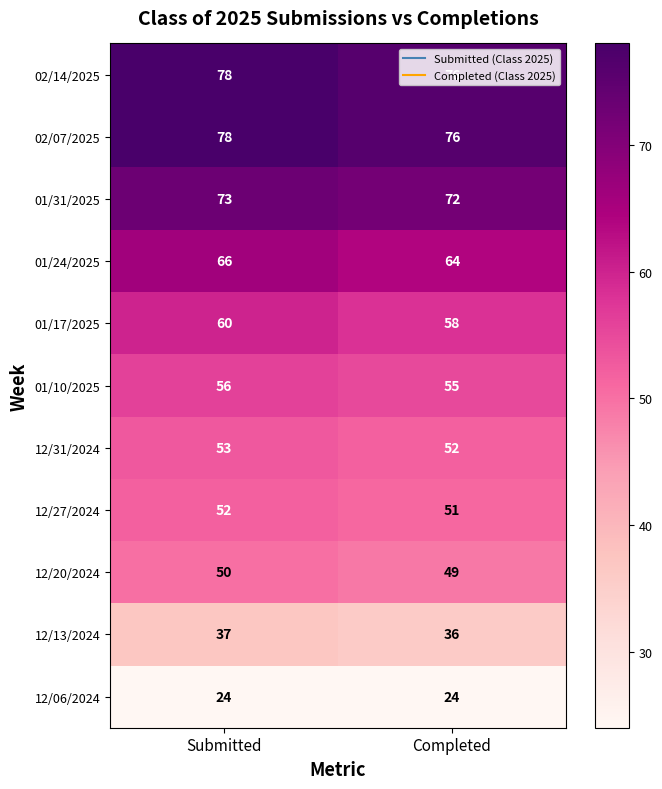

How many series are shown in this chart?

11